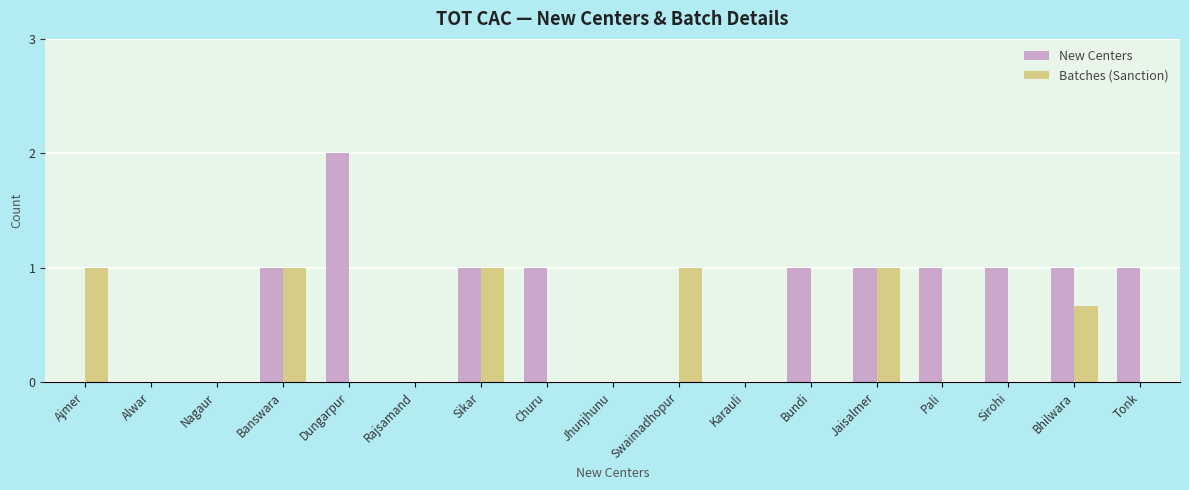

What is the sum of the New Centers values at Dungarpur and Tonk?

3.0